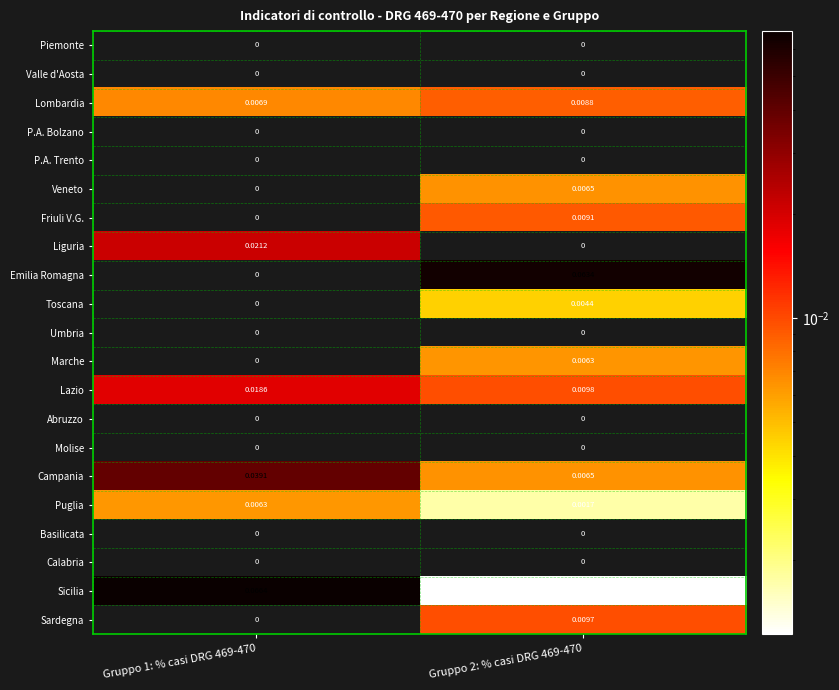

Which series has the largest total across all categories?

Sicilia